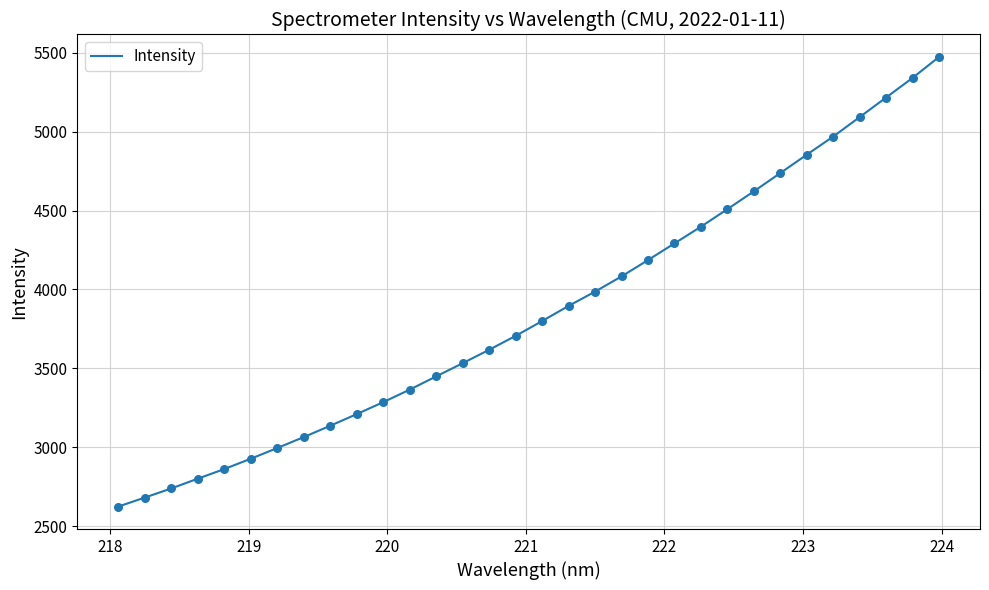

What is the maximum value shown in the chart?

5473.9